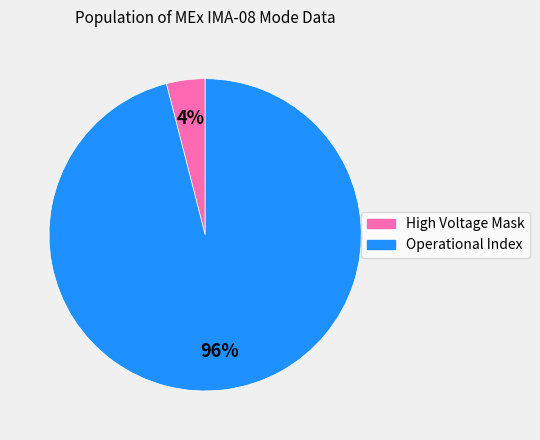

Which has a higher value, Operational Index or High Voltage Mask?

Operational Index